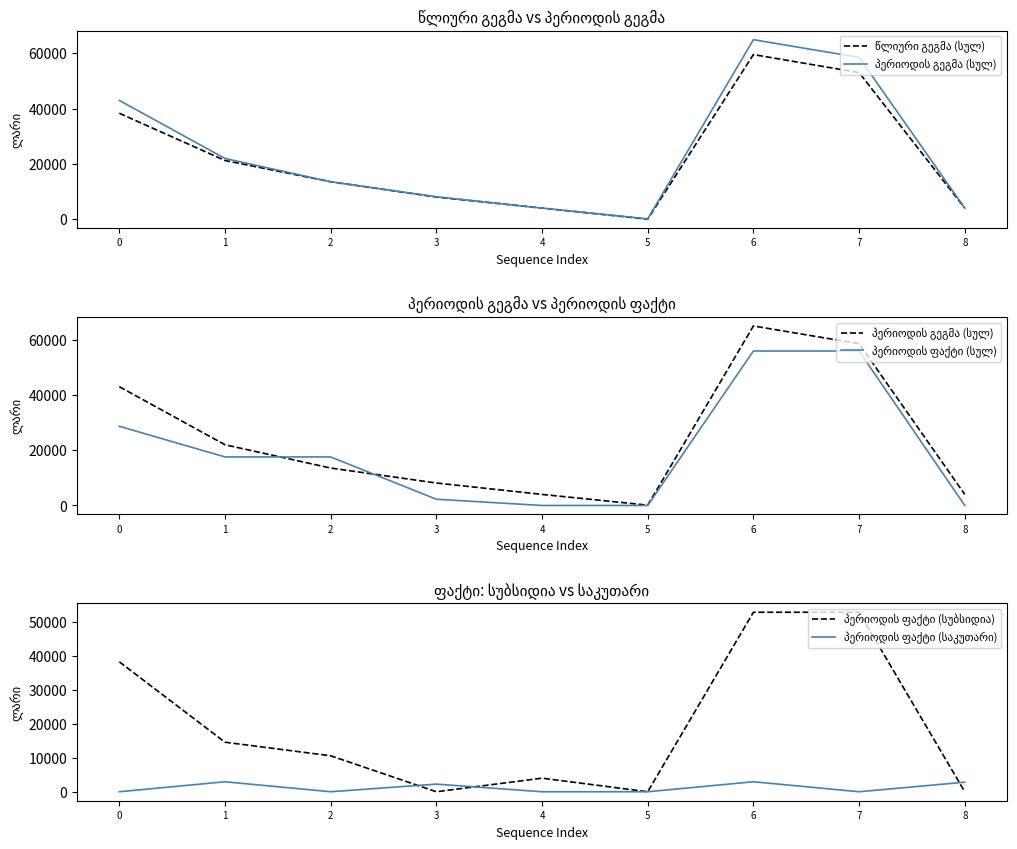

Rank the series at 8 from highest to lowest value.

წლიური გეგმა (სულ), პერიოდის გეგმა (სულ), პერიოდის ფაქტი (საკუთარი), პერიოდის ფაქტი (სულ), პერიოდის ფაქტი (სუბსიდია)